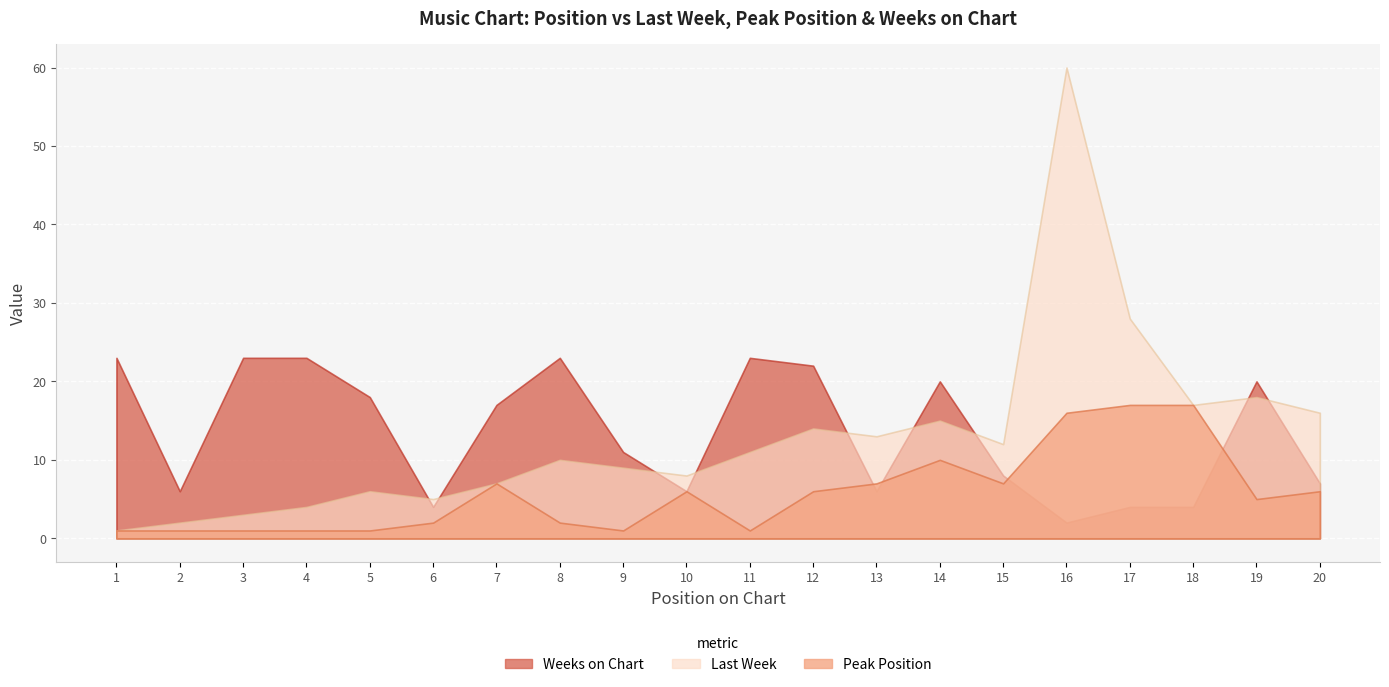

How many data points in Peak Position are above 6?

7